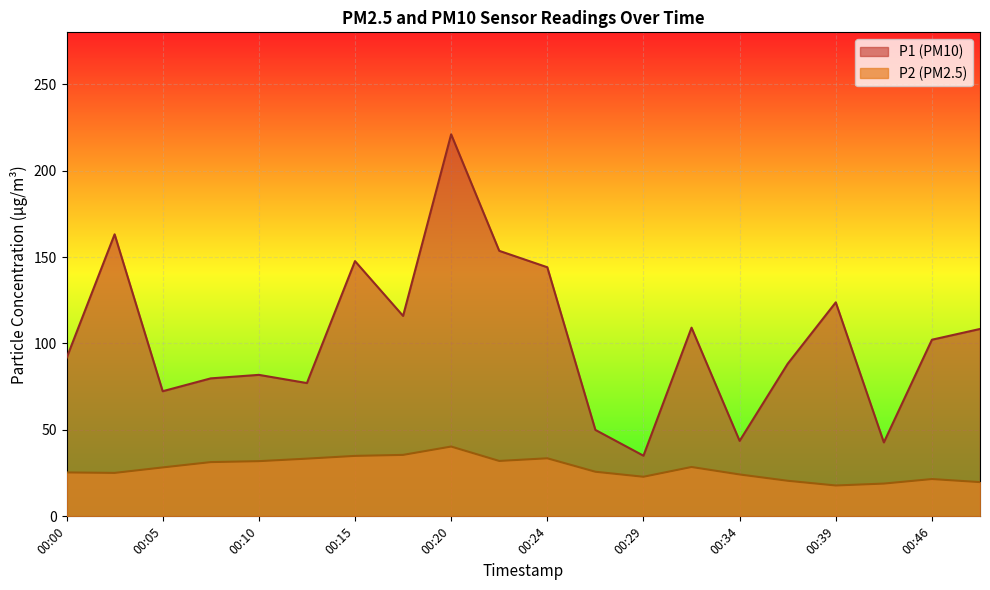

Reading right to left, extract all data points from this chart.

P1: 108.4	102.2	42.8	123.8	88.3	43.6	109.2	35.1	50.0	144.1	153.6	221.0	116.0	147.7	77.1	81.8	79.8	72.4	163.2	91.5
P2: 19.8	21.6	18.9	17.9	20.6	24.2	28.6	22.9	25.8	33.6	32.0	40.4	35.5	35.0	33.4	31.9	31.4	28.3	25.1	25.4